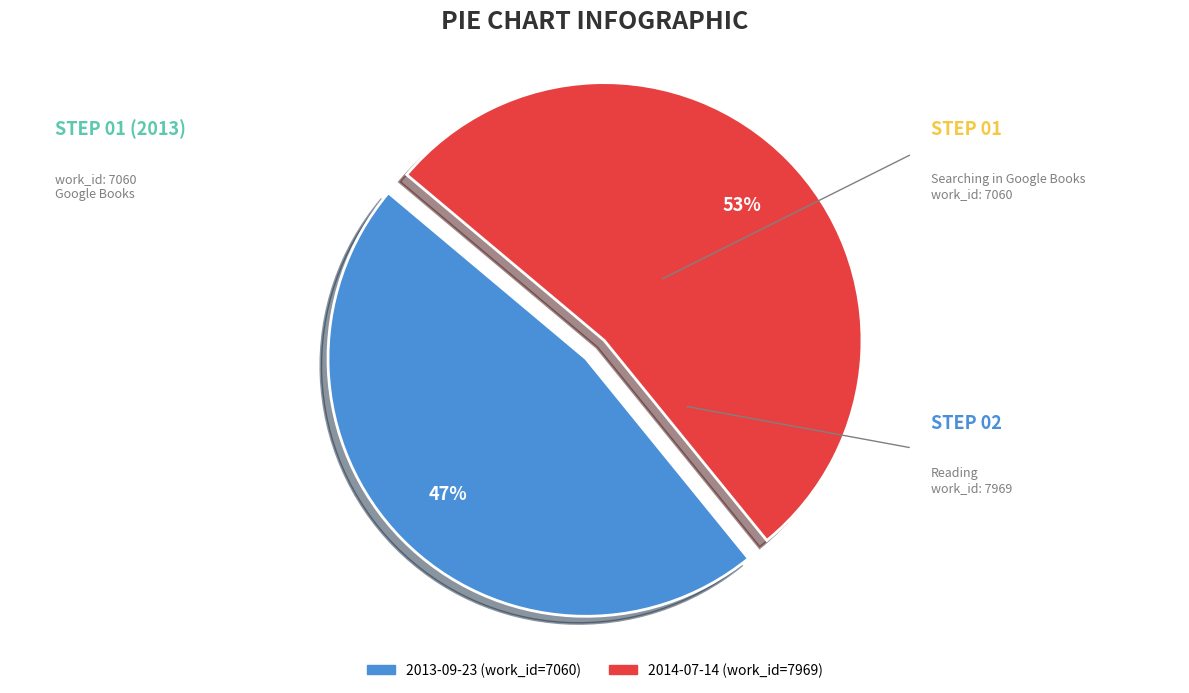

To the nearest percent, what is the difference between the largest and smallest slice percentages?

6%